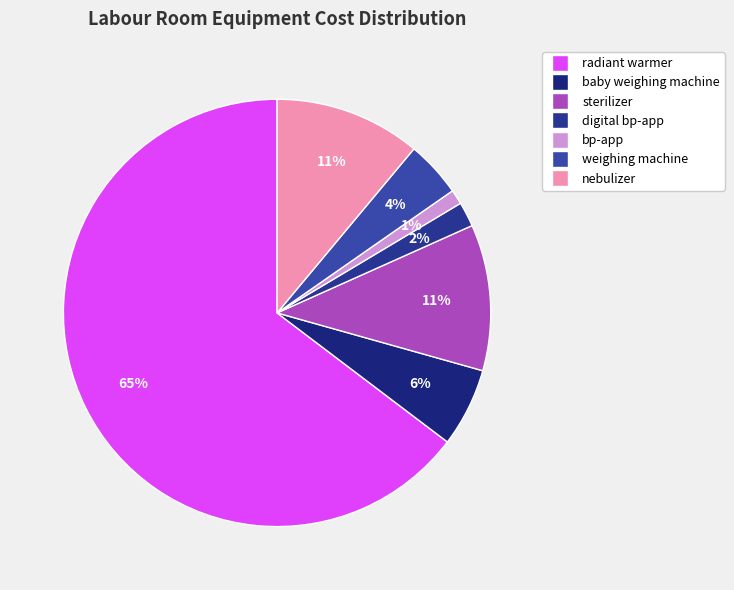

How many slices are in this pie chart?

7